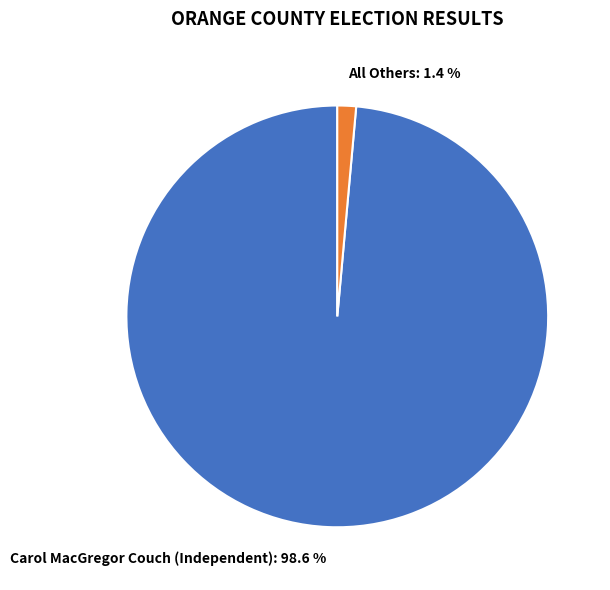

Combined, do All Others and Carol MacGregor Couch (Independent) account for over 50%?

Yes